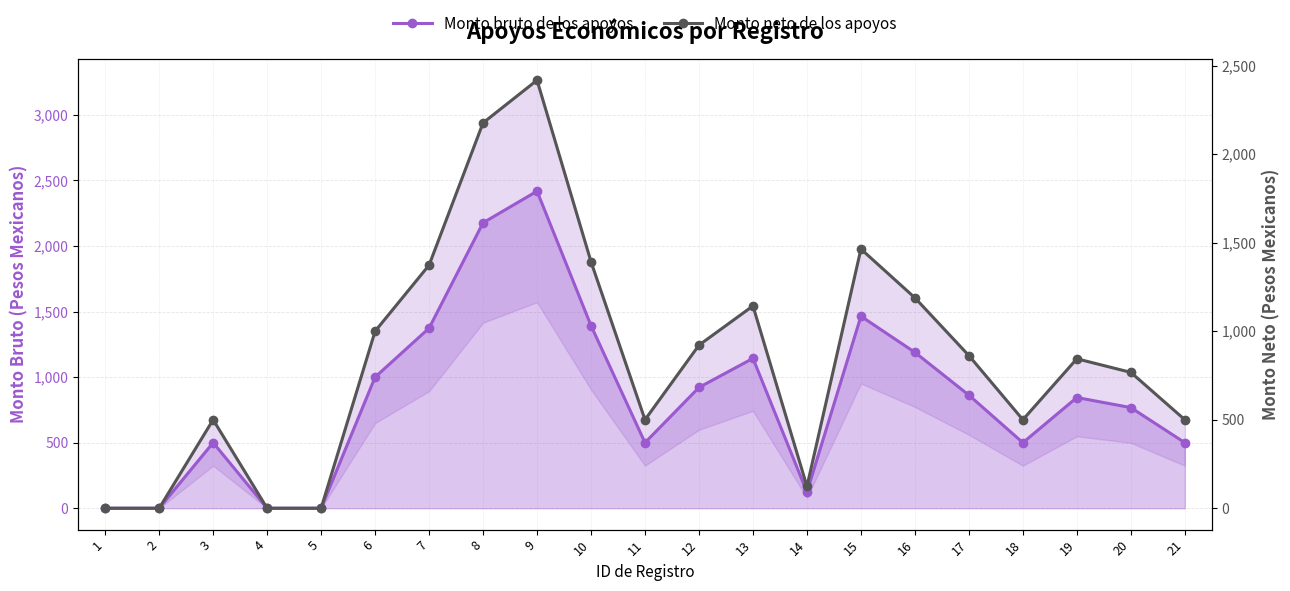

Which category has the highest value in the Monto bruto de los apoyos series?

9